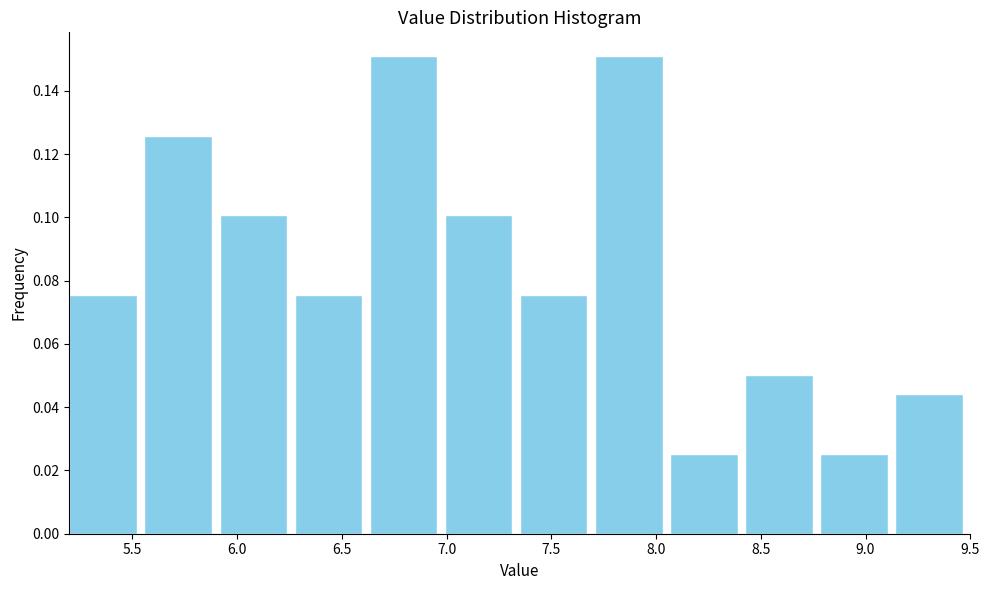

Reading left to right, list every bar in this chart as the range it spans on the x-axis followed by its height. Neither the bar edges nor the heights are printed on the chart, so give them approximately, as read against the axes.

5.20 to 5.55: 0.076
5.55 to 5.90: 0.126
5.90 to 6.30: 0.100
6.30 to 6.65: 0.076
6.65 to 7.00: 0.150
7.00 to 7.35: 0.100
7.35 to 7.70: 0.076
7.70 to 8.05: 0.150
8.05 to 8.45: 0.026
8.45 to 8.80: 0.050
8.80 to 9.15: 0.026
9.15 to 9.50: 0.044